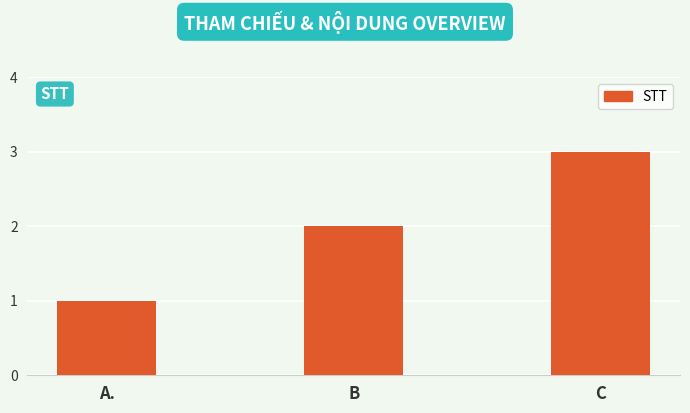

Does the chart contain stacked bars?

No